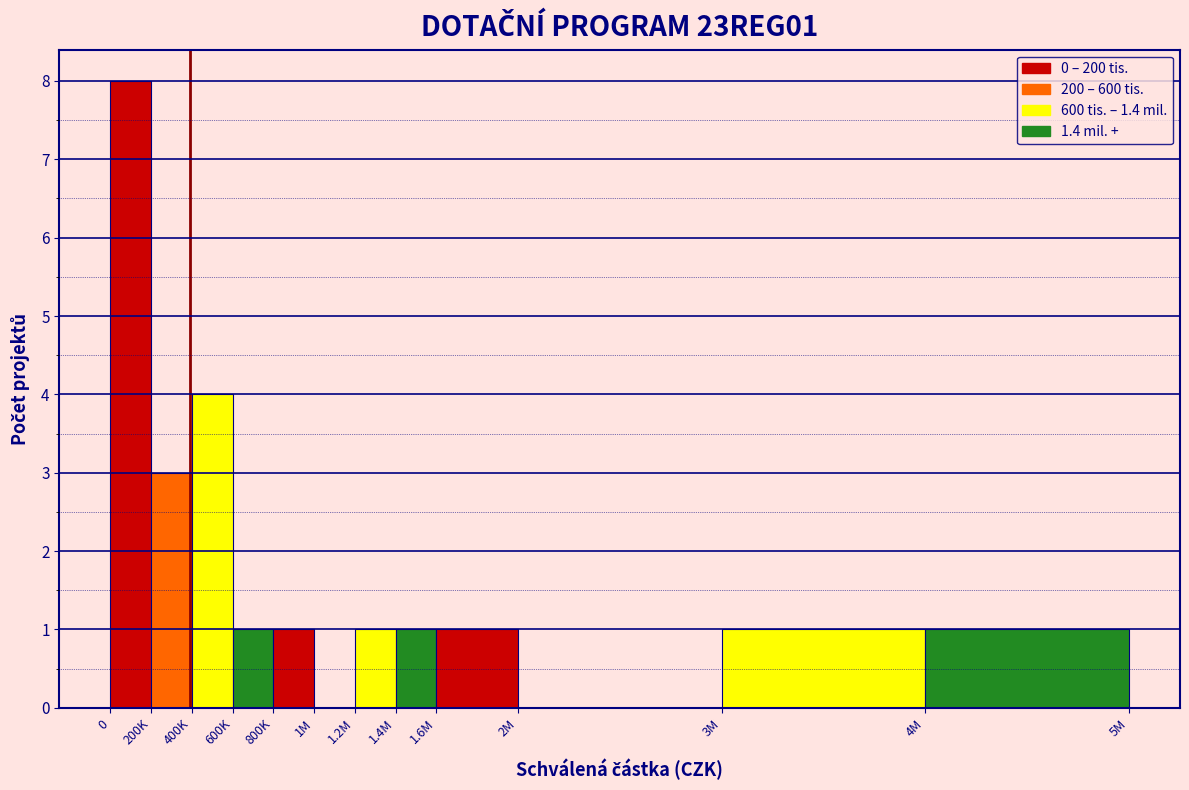

Reading left to right, transcribe all the data shown in this chart.

0=8	200K=3	400K=4	600K=1	800K=1	1M=0	1.2M=1	1.4M=1	1.6M=1	2M=0	3M=1	4M=1